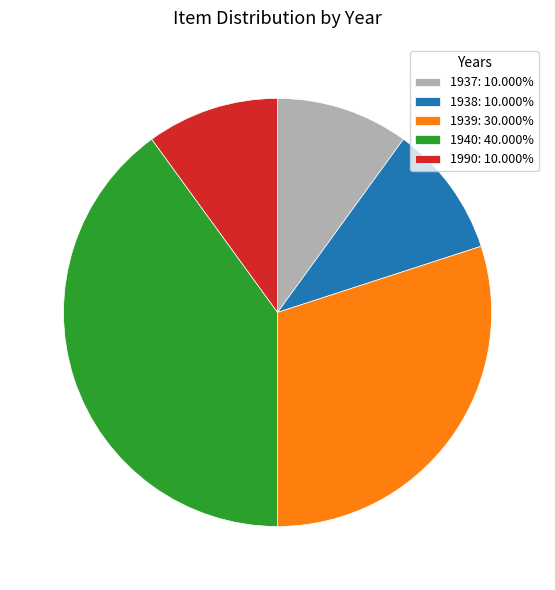

Is 1938: 10.000% the majority of the pie?

No